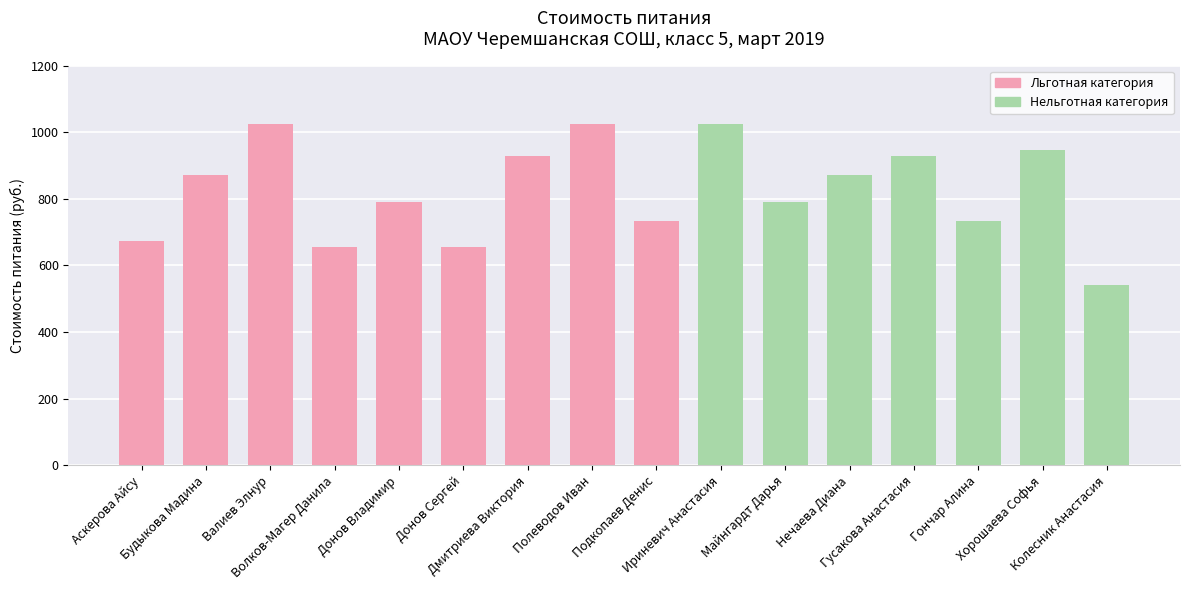

The chart shows a value of 1024 at Валиев Элнур. True or false?

True